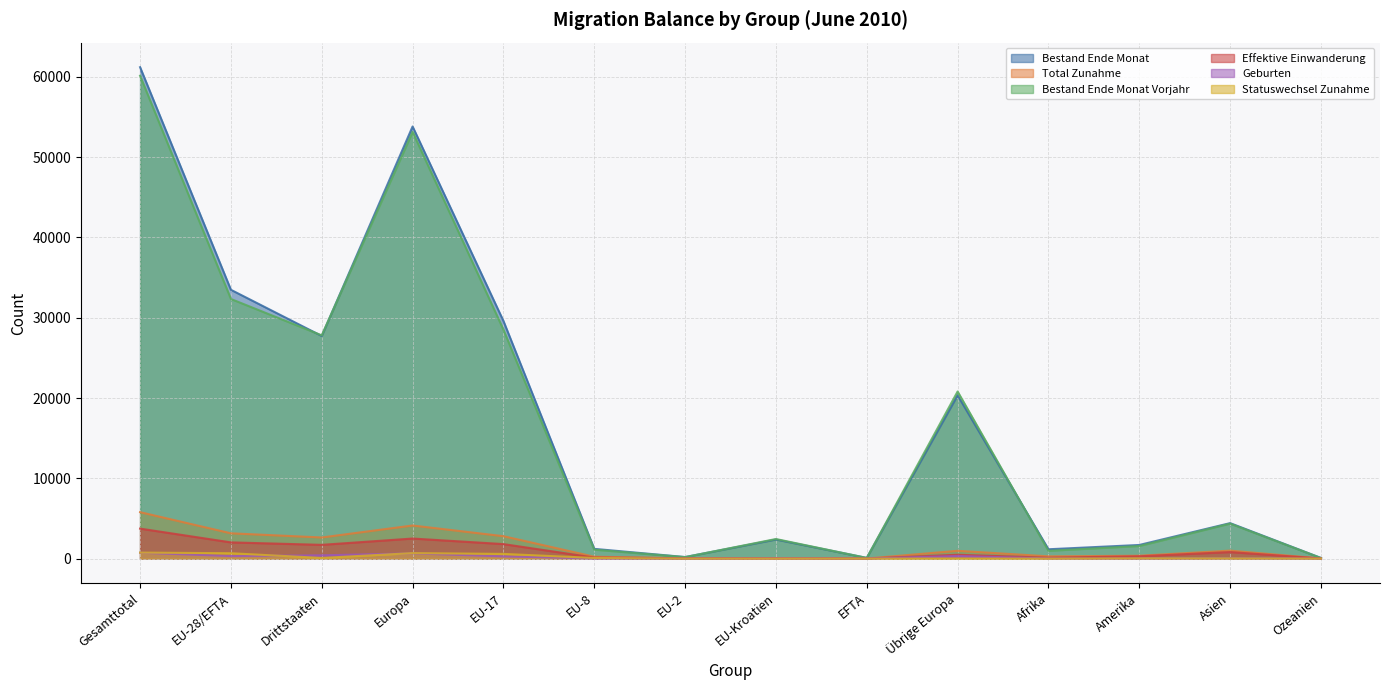

In Total Zunahme, how many points are lower than both neighbors (excluding endpoints)?

4